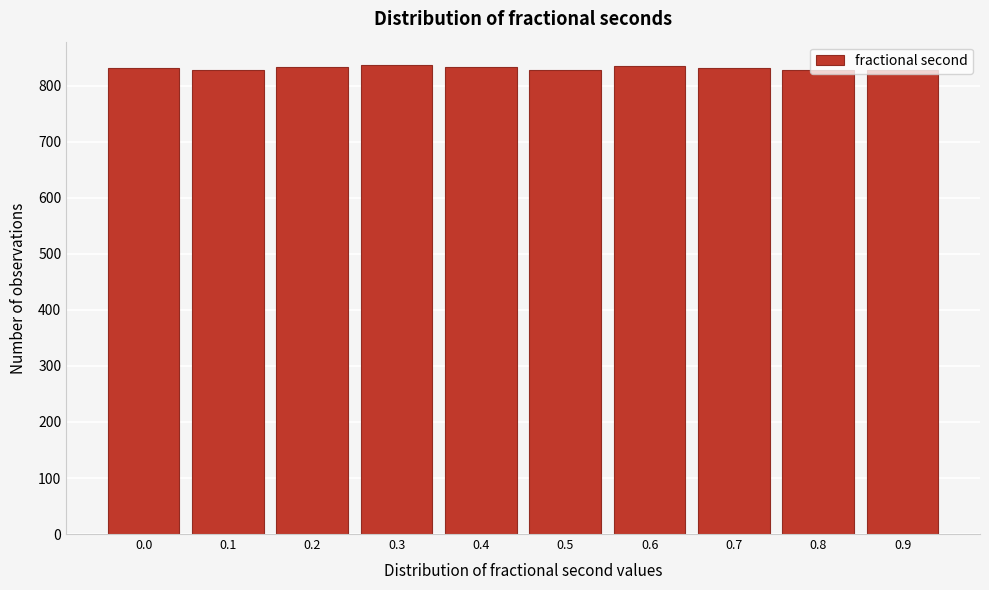

Approximately how many times larger is the value at 0.6 compared to 0.2?

1.0